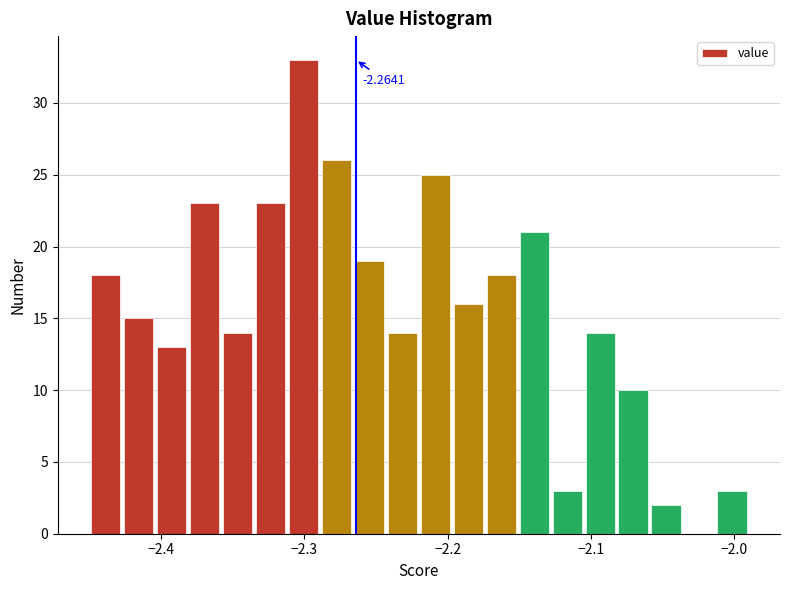

Read against the x-axis, roughly where is the centre of the tallest bar?

-2.30